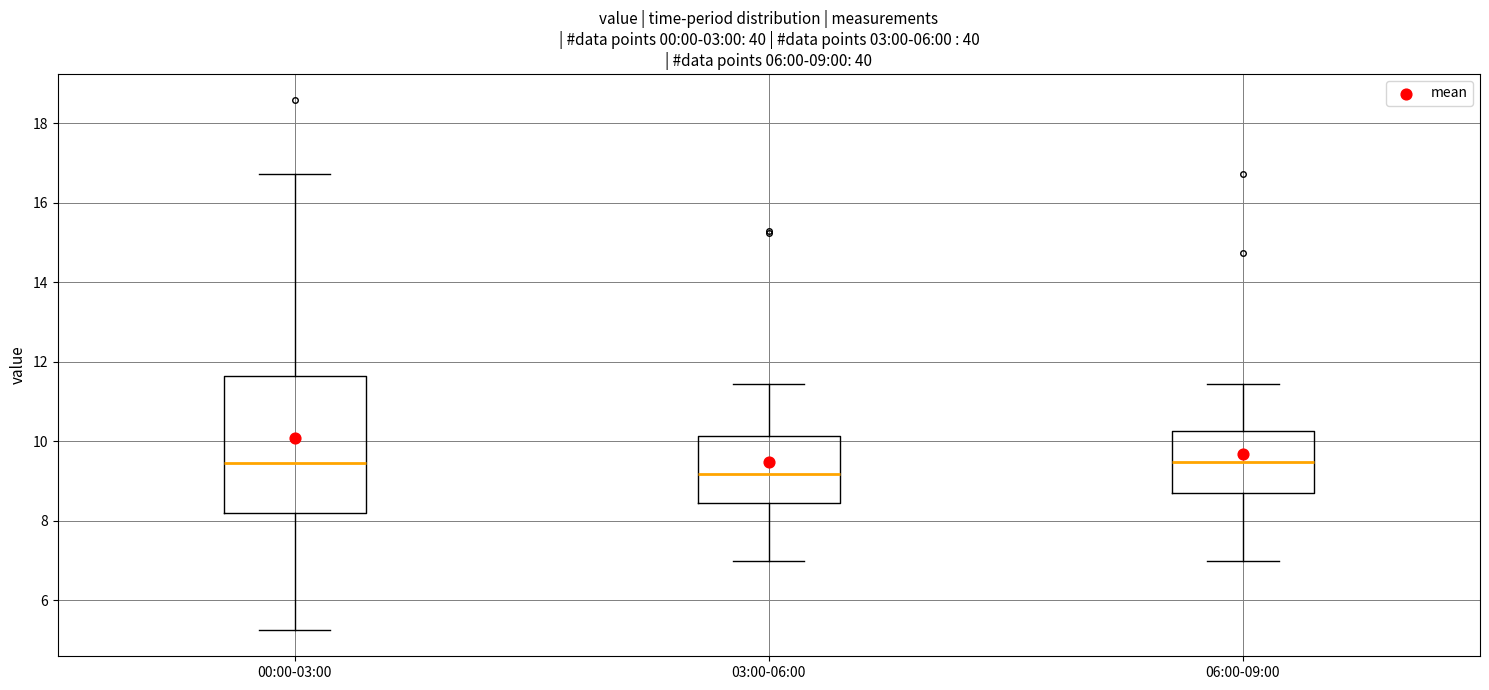

Which box is the tallest, from its lower edge to its upper edge?

00:00-03:00